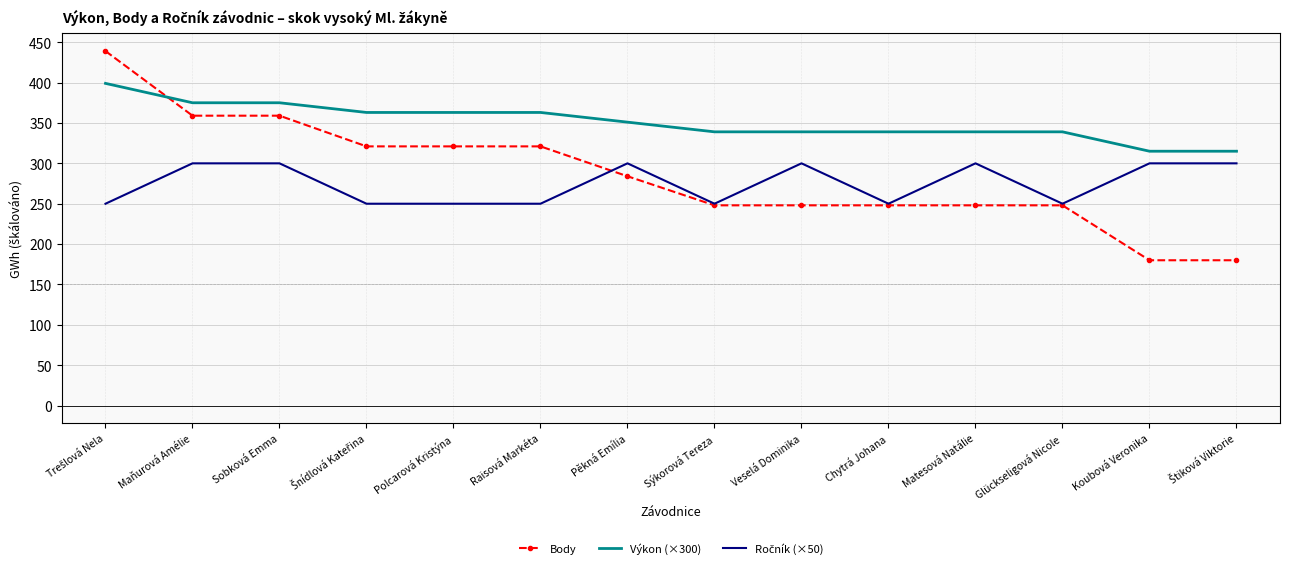

At how many categories does at least one series exceed 285?

14